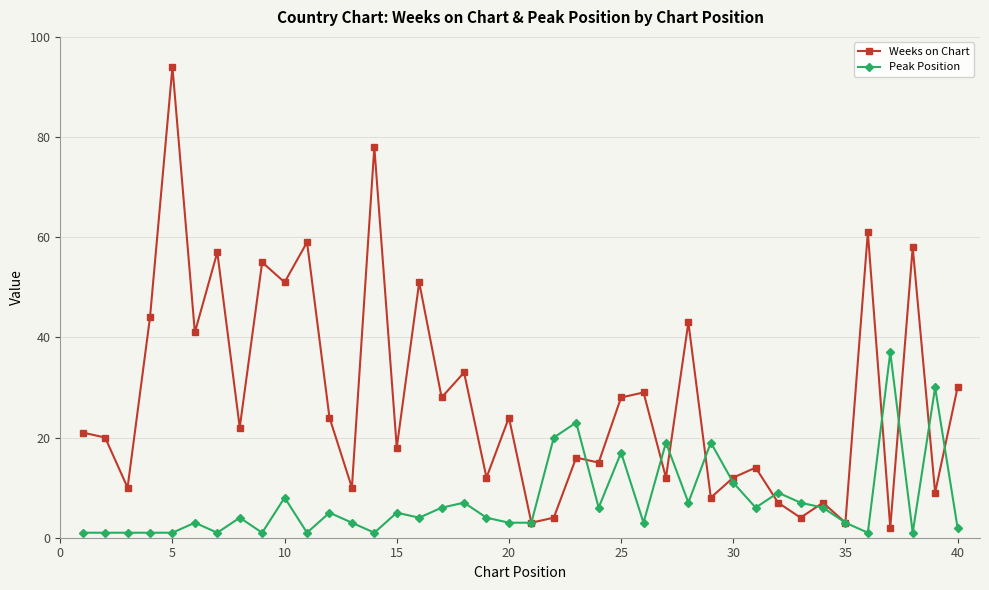

Rank the series by their maximum value, from highest to lowest.

Weeks on Chart, Peak Position